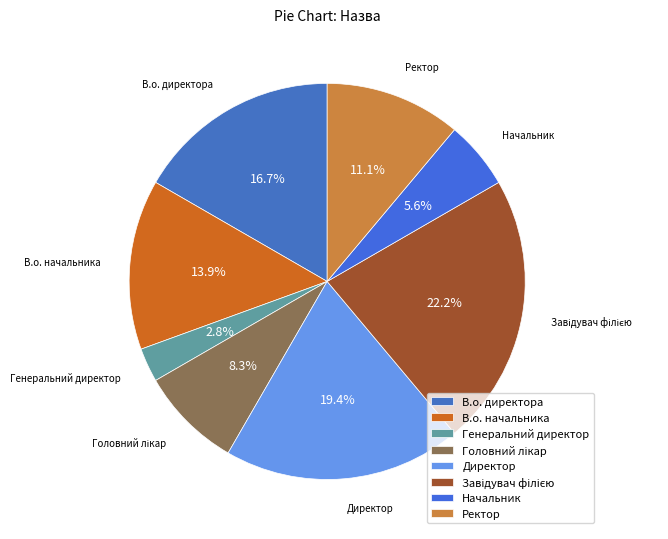

Between Директор and Ректор, which is larger?

Директор